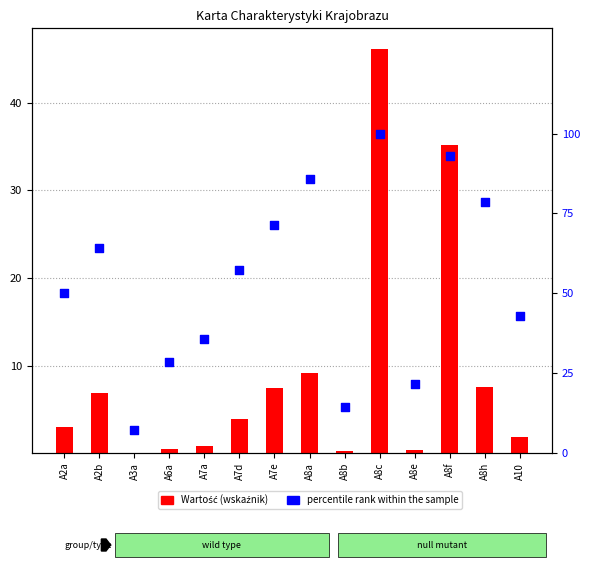

Which series reaches the maximum Y coordinate?

percentile rank within the sample